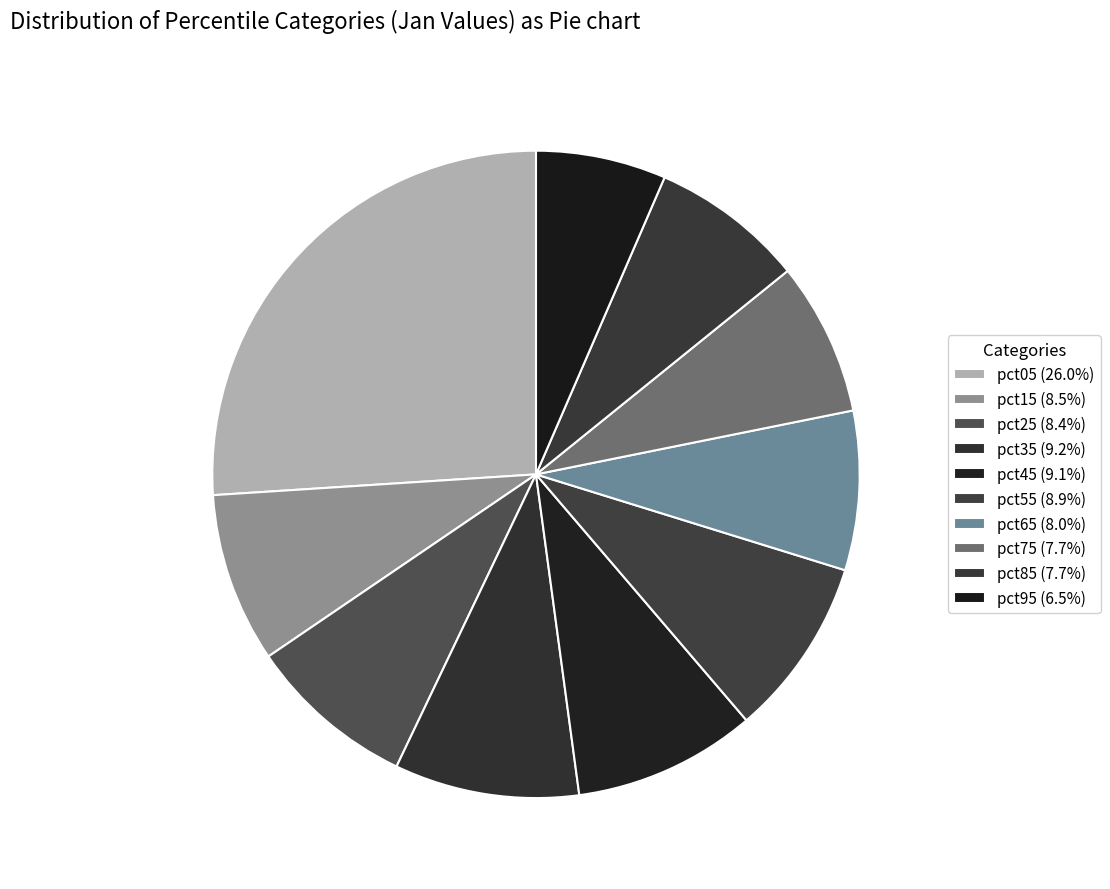

Which has a higher value, pct65 or pct05?

pct05